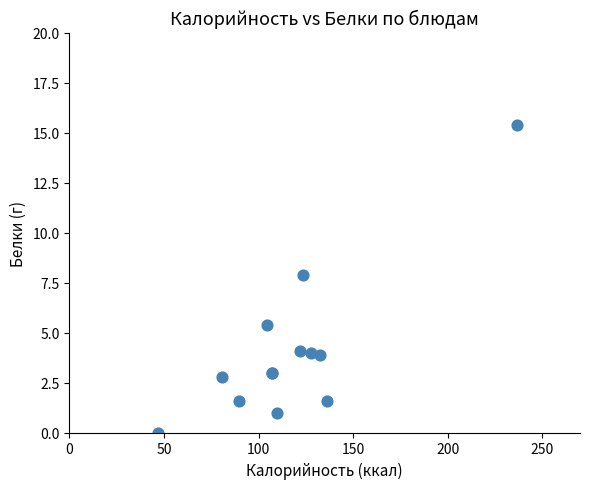

What Y value in the scatter plot is closest to 7?

7.9